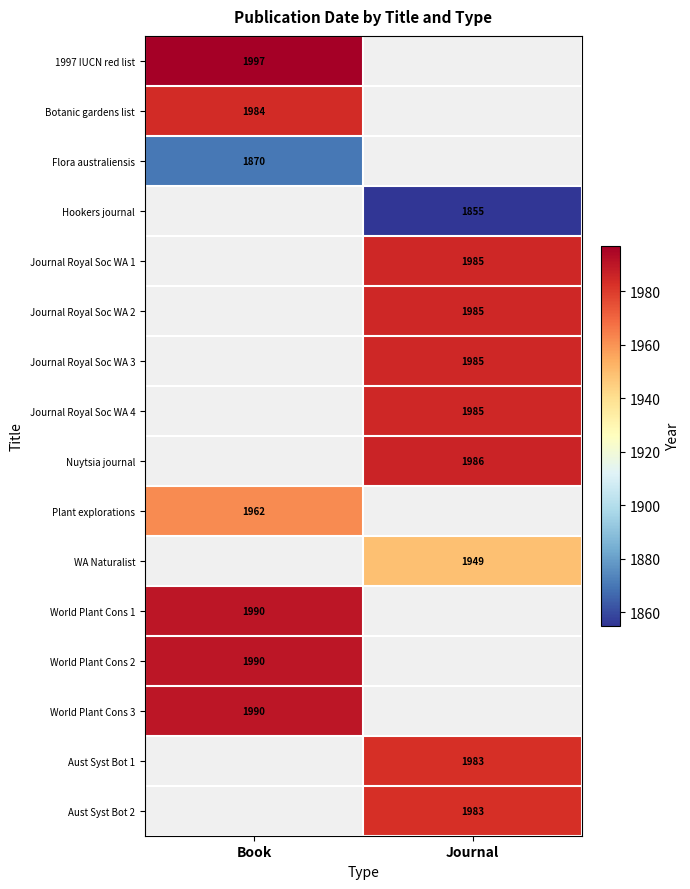

The value of Nuytsia journal at Journal is 696.5. True or false?

False